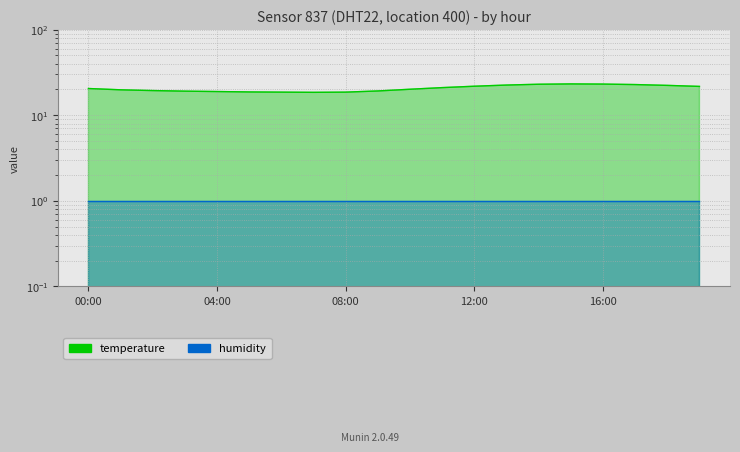

Which category has the highest value across all series?

15:00